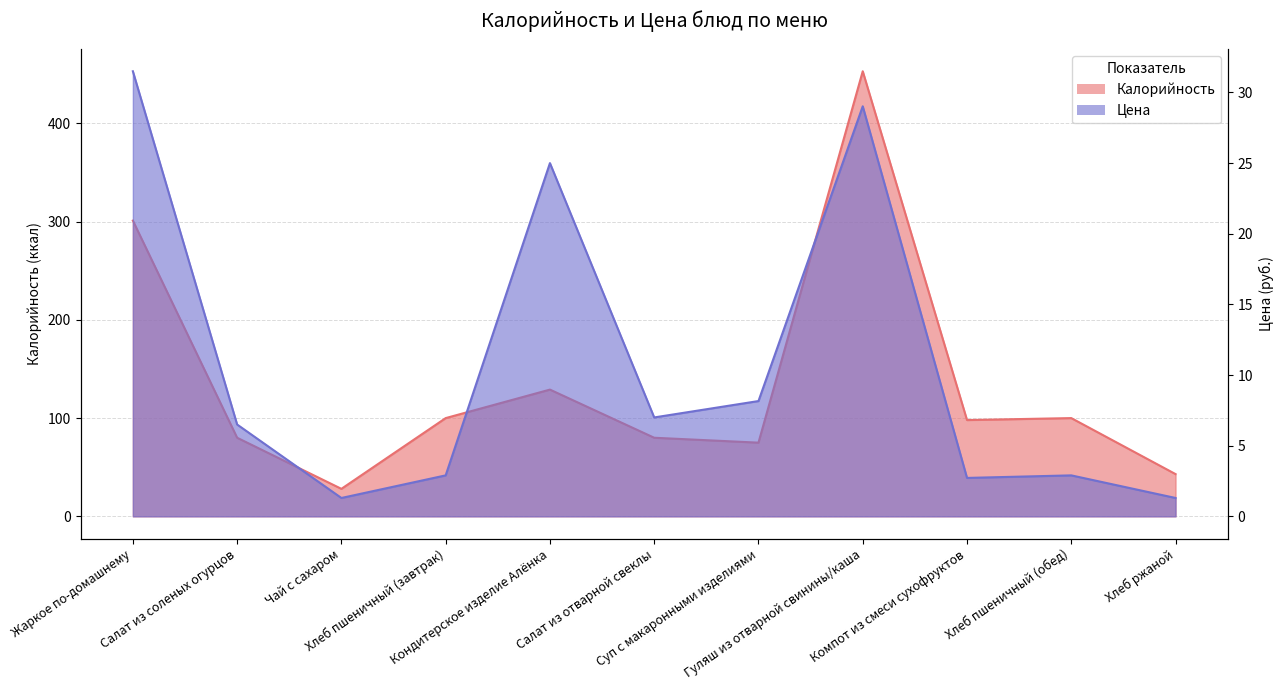

Which label corresponds to the smallest value in the chart?

Чай с сахаром